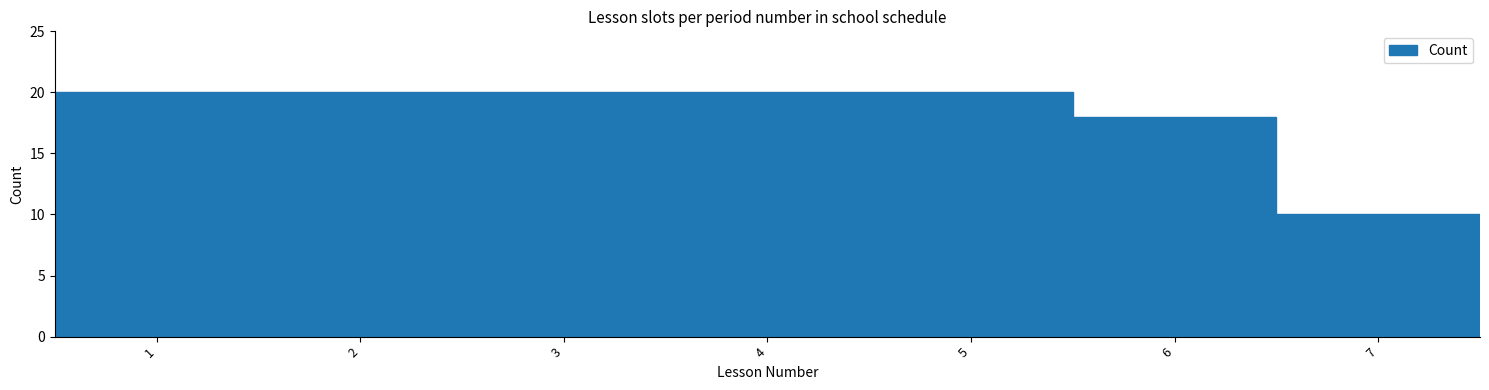

Reading left to right, list every bar in this chart as the range it spans on the x-axis followed by its height. The values are not printed on the chart, so give them approximately, as read against the axis.

0.5 to 1.5: 20
1.5 to 2.5: 20
2.5 to 3.5: 20
3.5 to 4.5: 20
4.5 to 5.5: 20
5.5 to 6.5: 18
6.5 to 7.5: 10